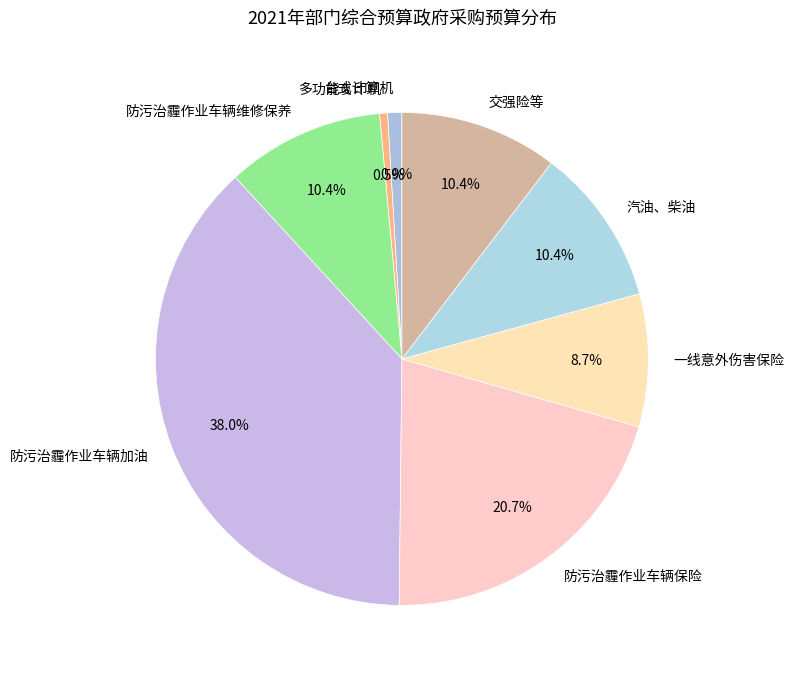

The 一线意外伤害保险 slice represents 9% of the pie. True or false?

True